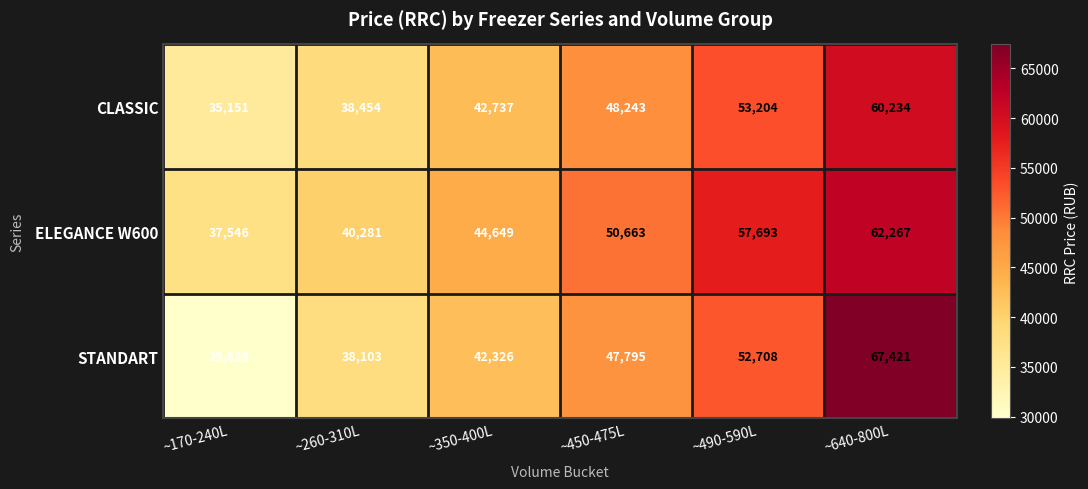

The STANDART series shows 59399 at ~350-400L. True or false?

False